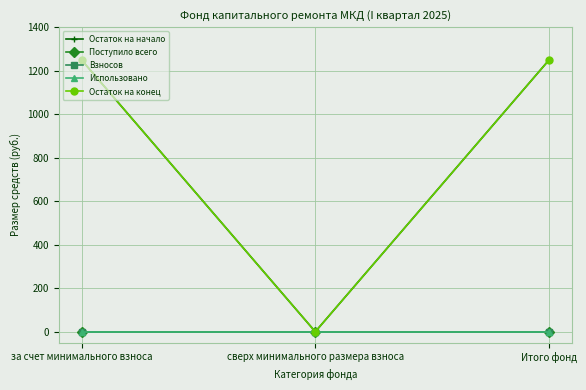

Is this an area chart (filled region under the line)?

No